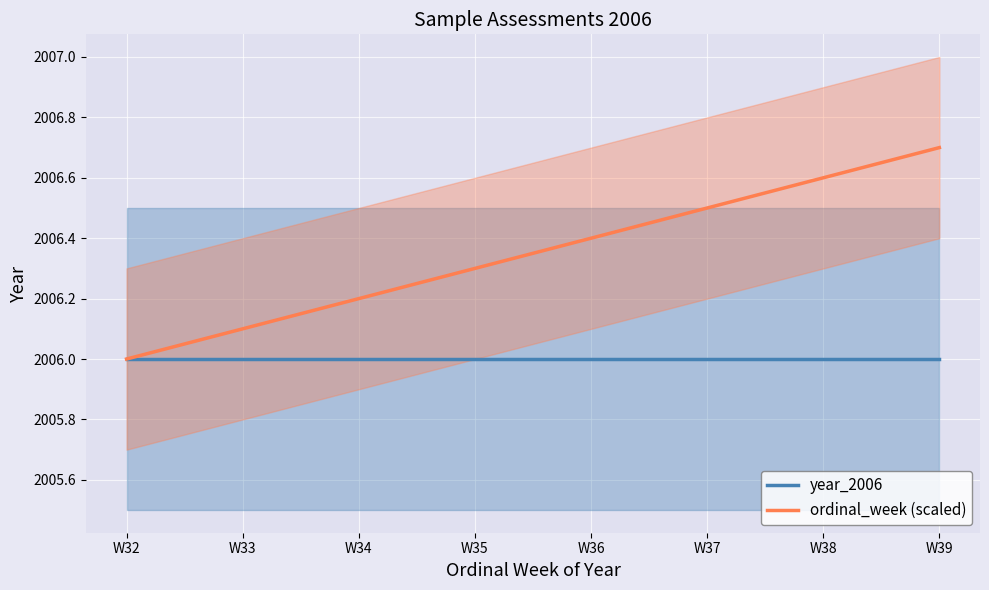

What is the sum of the year_2006 values at W33 and W37?

4012.0